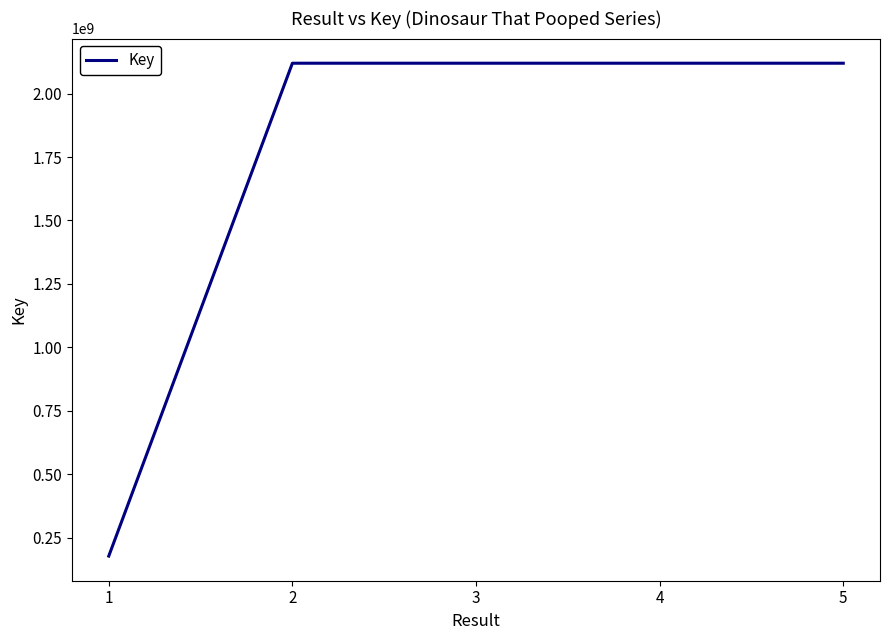

What is the approximate value at 2?

2119682216